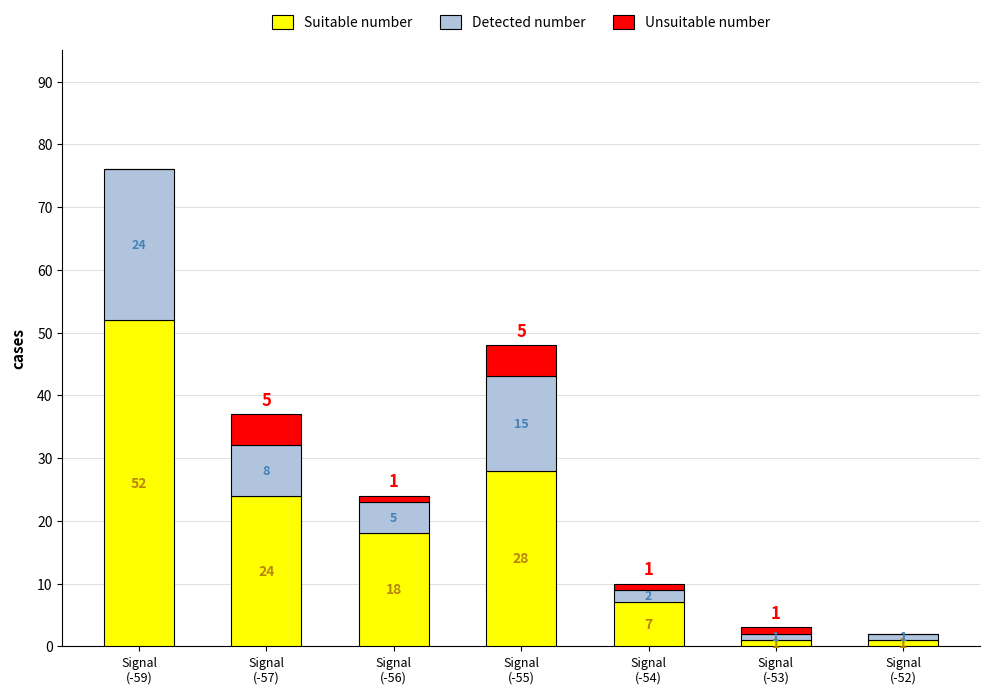

Count the number of categories in the chart.

7